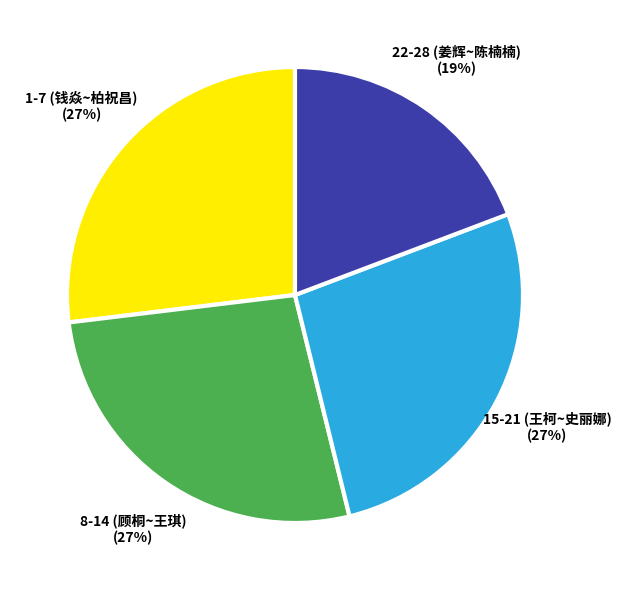

Which slice is the smallest?

22-28 (姜辉~陈楠楠)